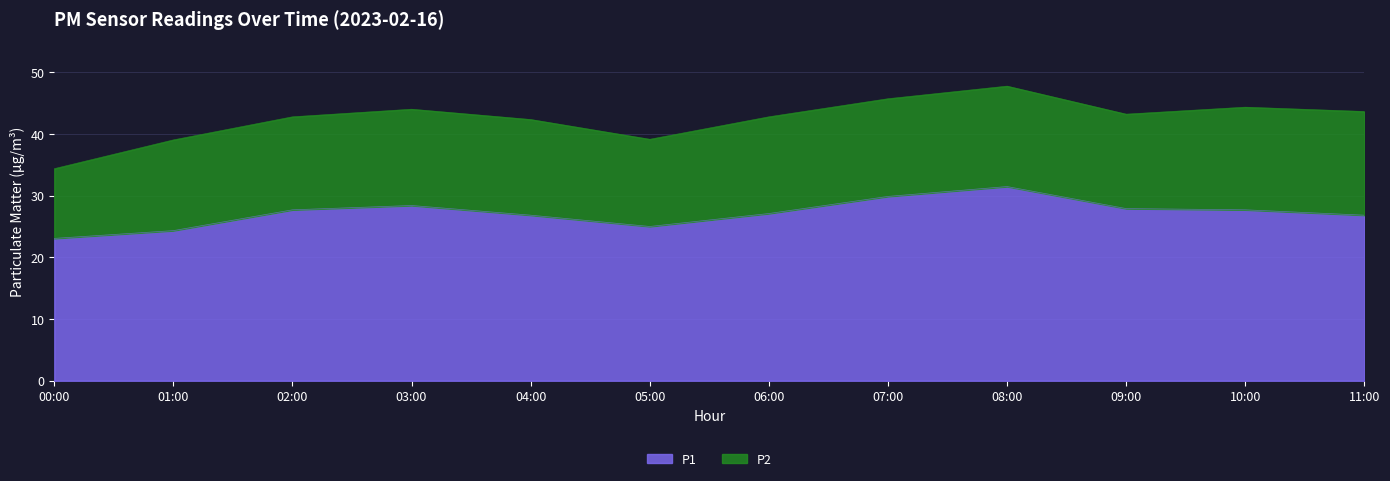

What is the minimum value shown in the chart?

23.1